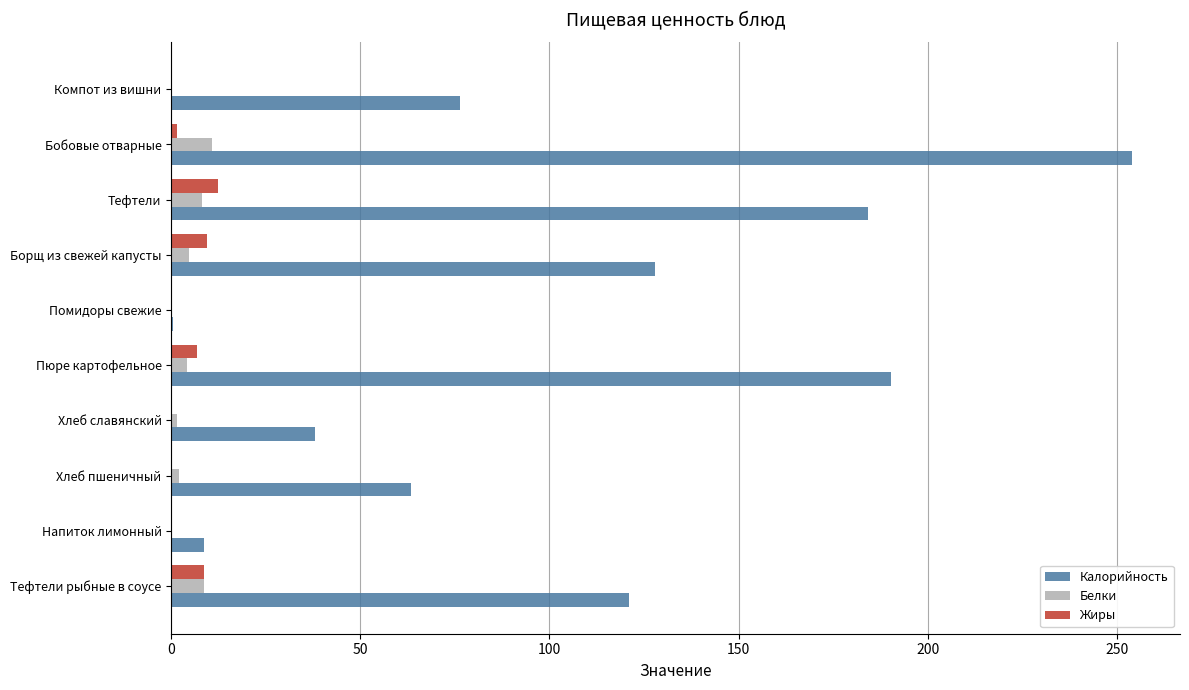

At which category is the sum across all series the highest?

Бобовые отварные